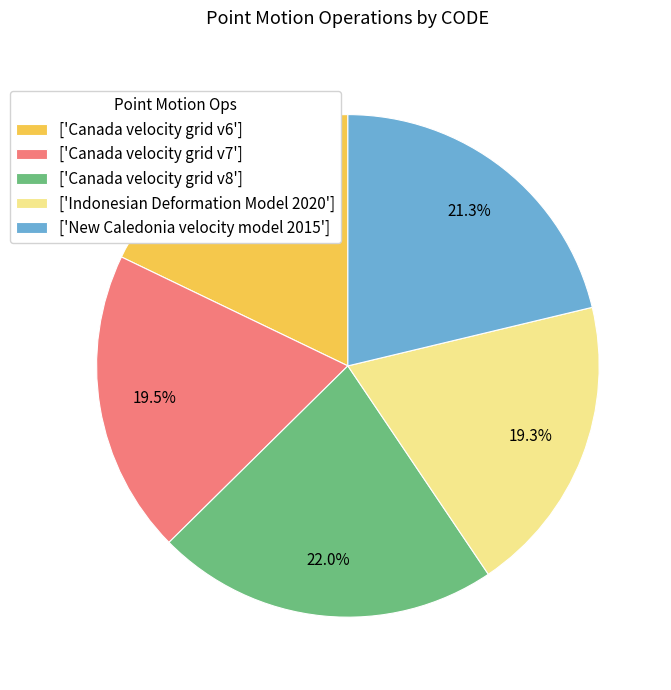

Does any single category account for the majority?

No